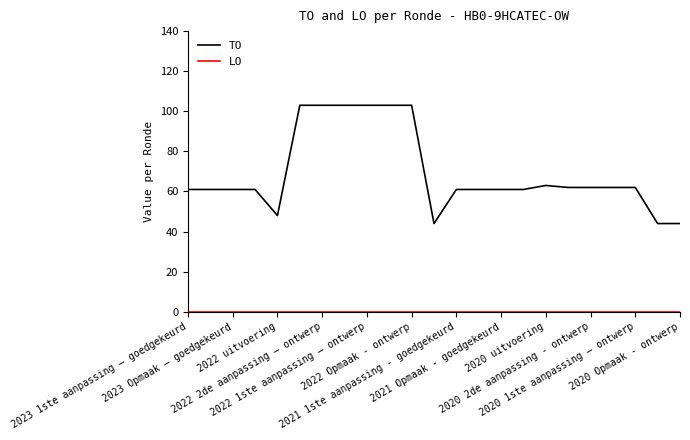

Which series has the largest total across all categories?

TO